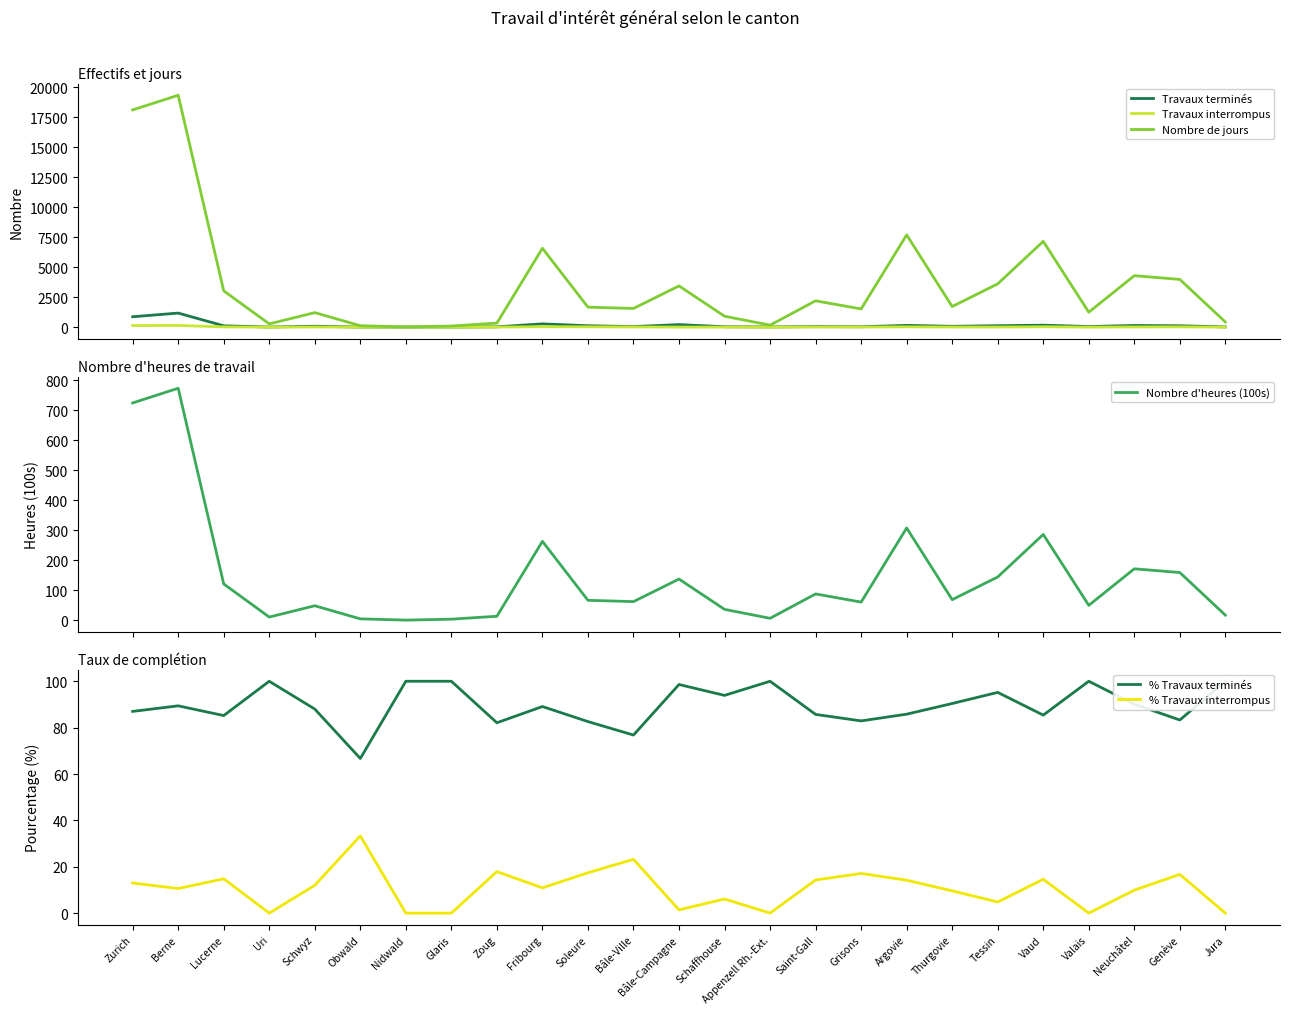

What is the average value of the Travaux terminés series?

153